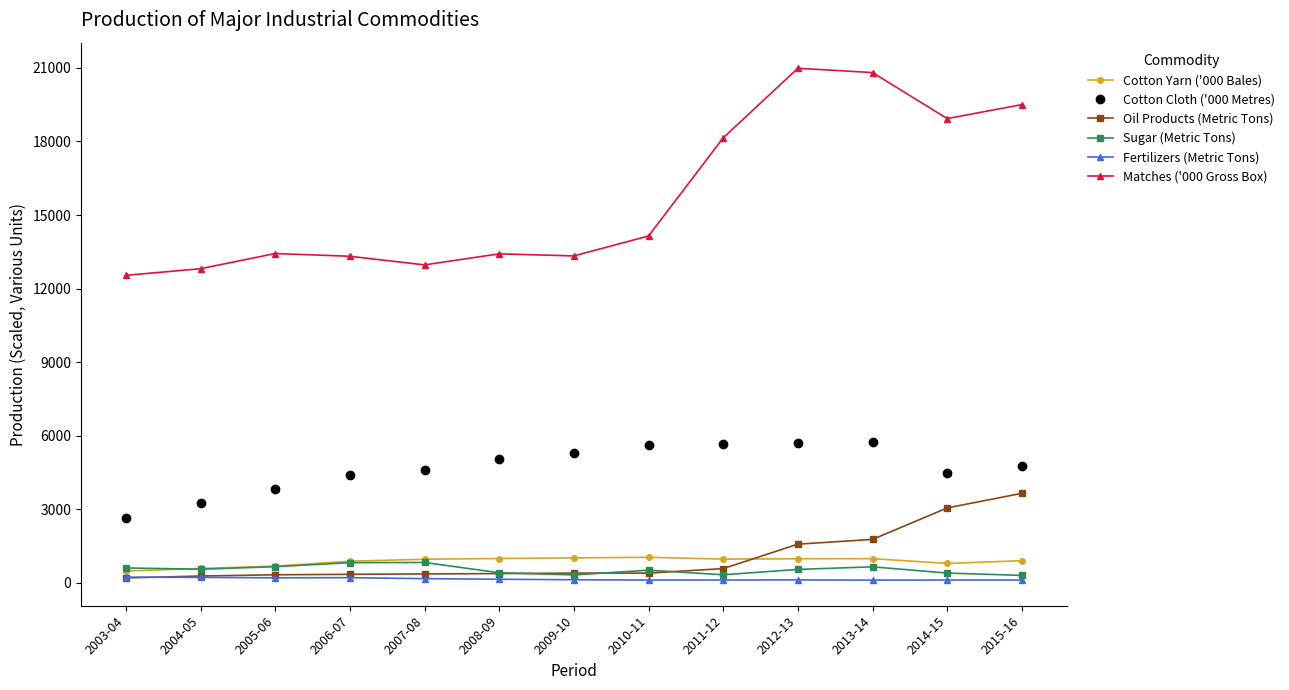

Which series has the largest total across all categories?

Matches ('000 Gross Box)